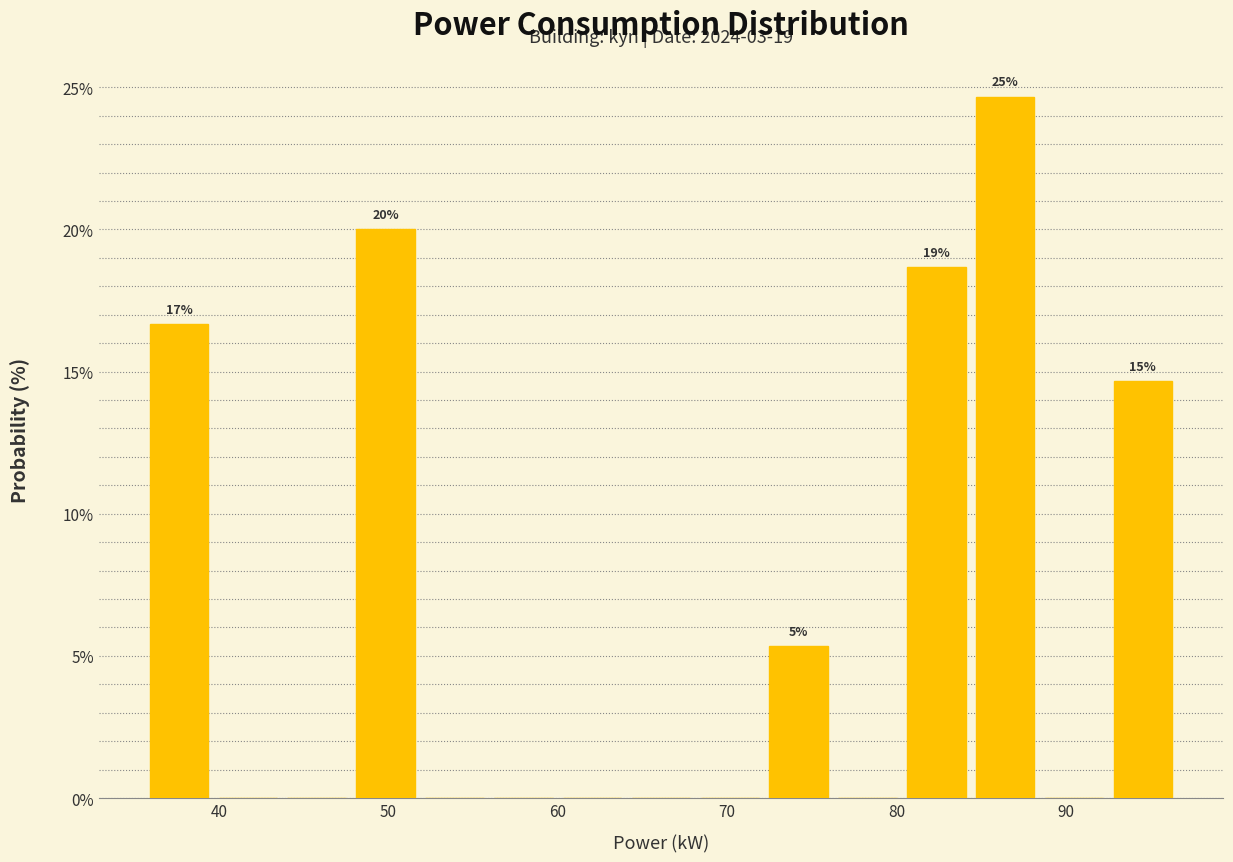

Which range on the x-axis has the tallest bar?

84 to 88